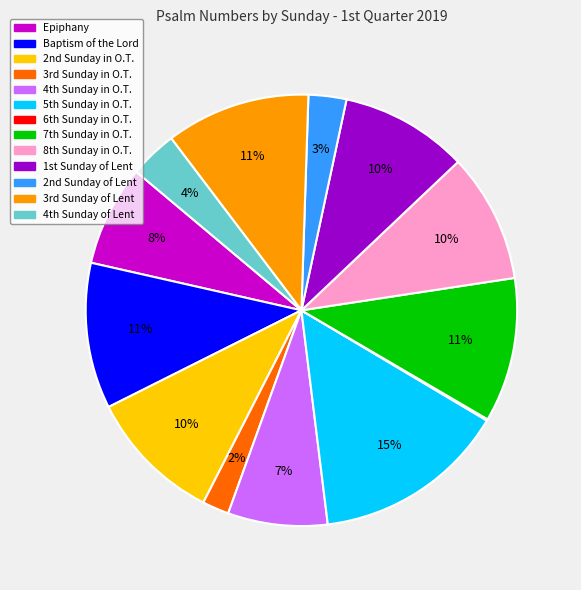

What is the largest slice in the pie chart?

5th Sunday in O.T.